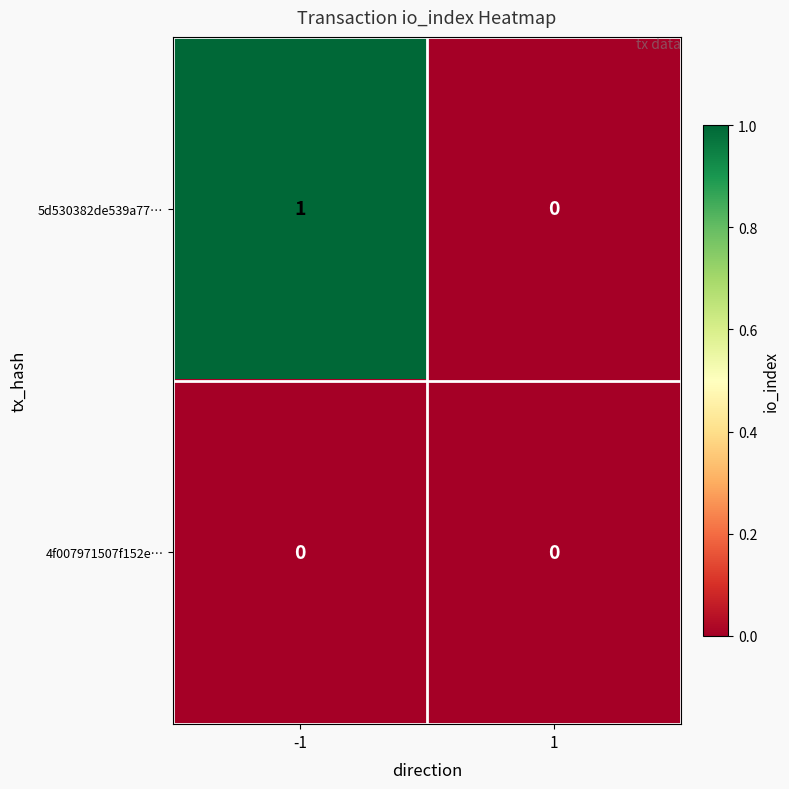

Reading left to right, what are all the values shown in this chart?

5d530382de539a77…: 1	0
4f007971507f152e…: 0	0